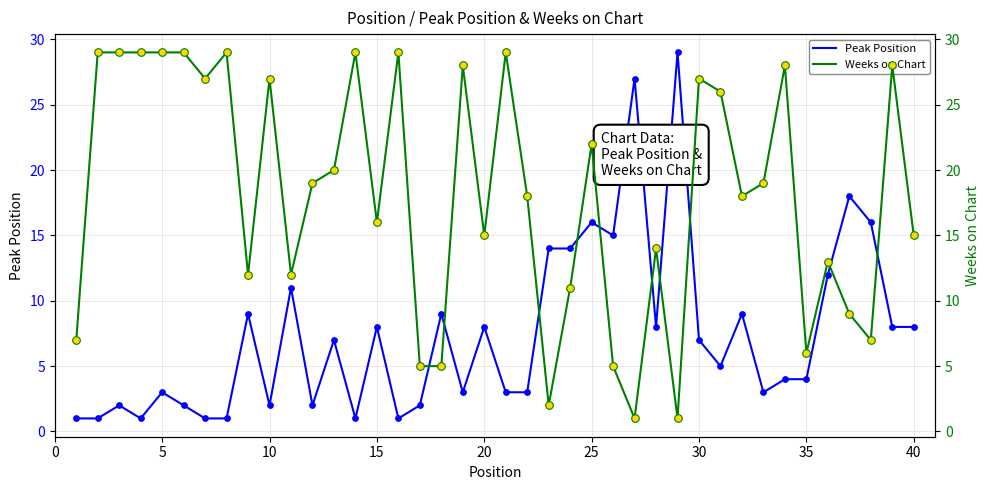

Which series has the largest total across all categories?

Weeks on Chart